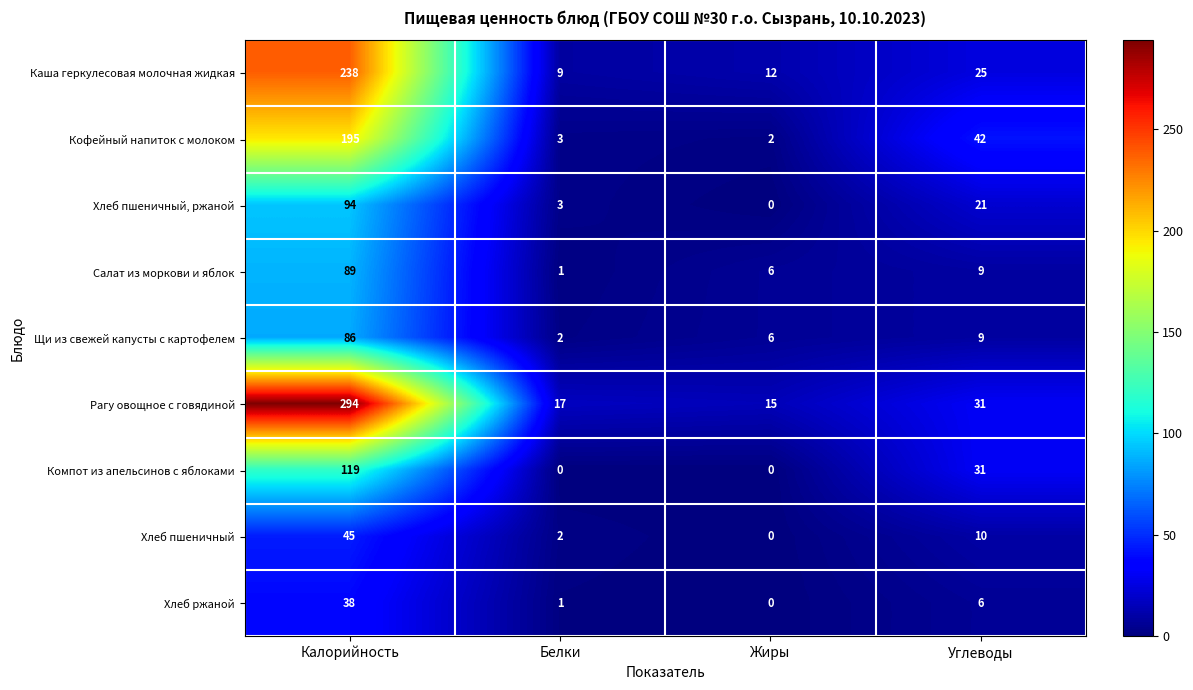

What is the maximum value shown in the chart?

294